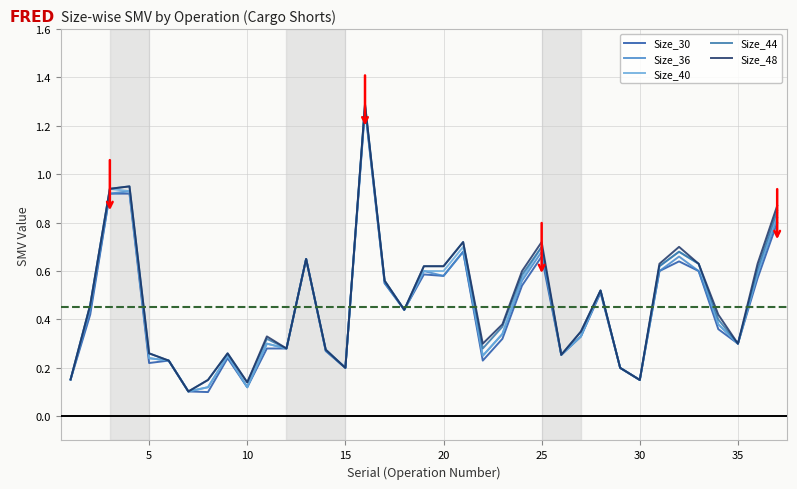

How many lines are shown in the chart?

5